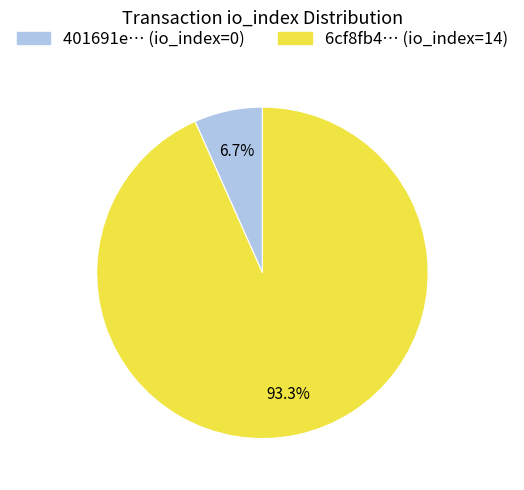

Is there a majority slice in this chart?

Yes